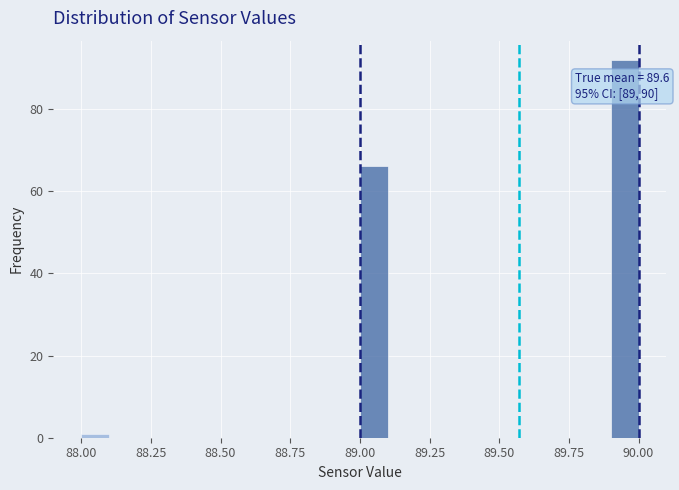

Read against the x-axis, roughly where is the centre of the tallest bar?

89.95